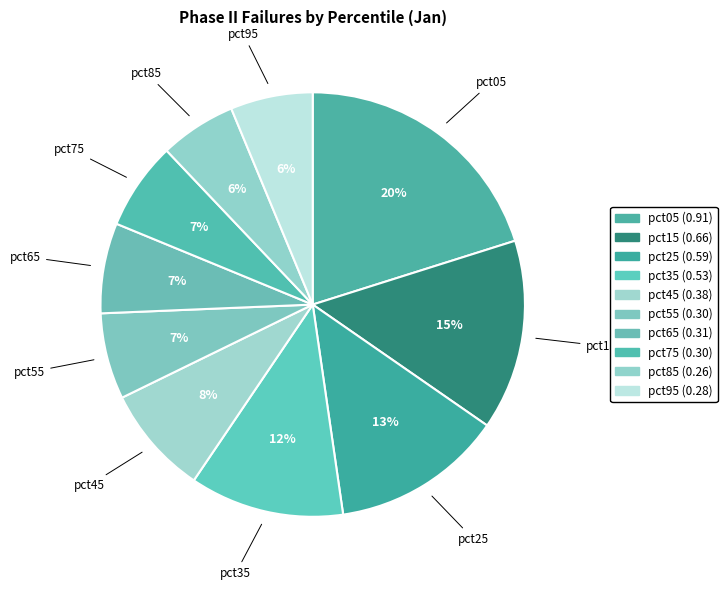

How much of the chart is everything except pct05?

79.9%